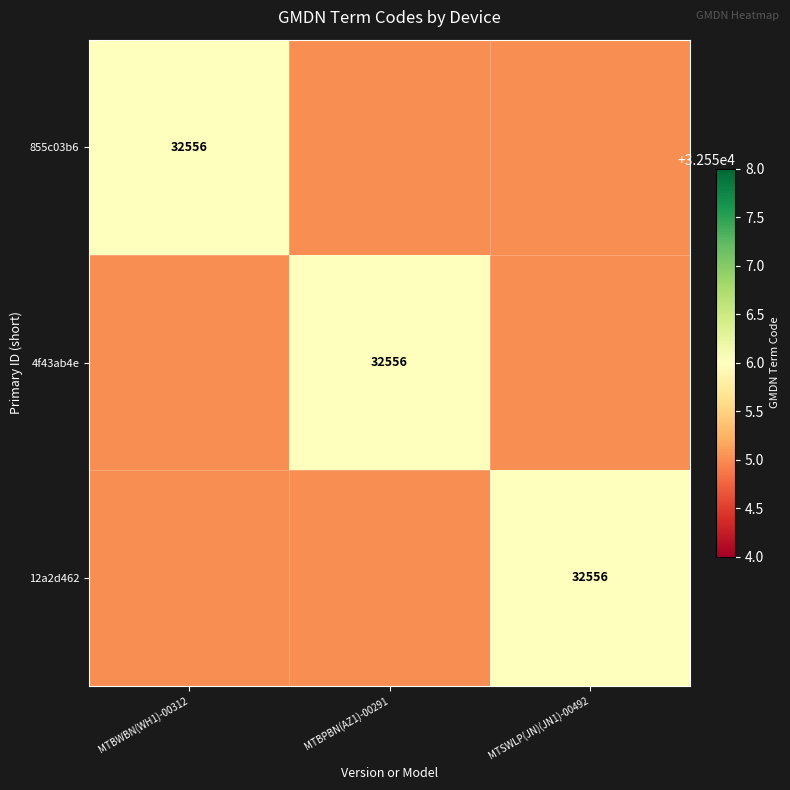

What is the total value across all series at MTBWBN(WH1)-00312?

97666